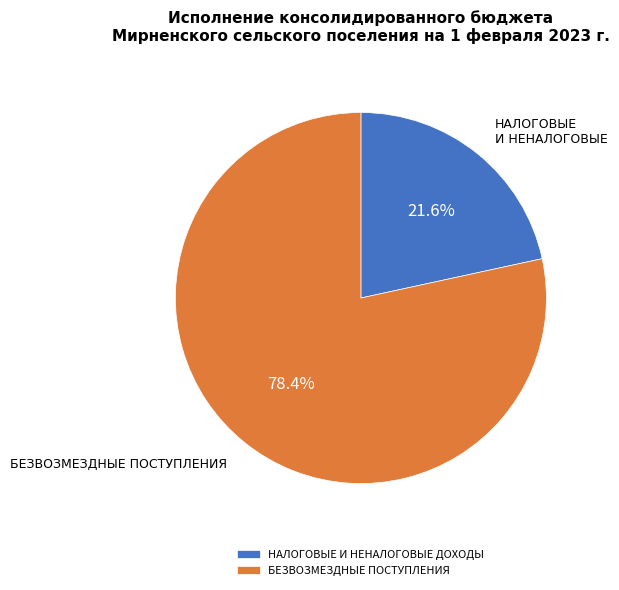

What is the ratio of the value at НАЛОГОВЫЕ И НЕНАЛОГОВЫЕ ДОХОДЫ to the value at БЕЗВОЗМЕЗДНЫЕ ПОСТУПЛЕНИЯ?

0.3